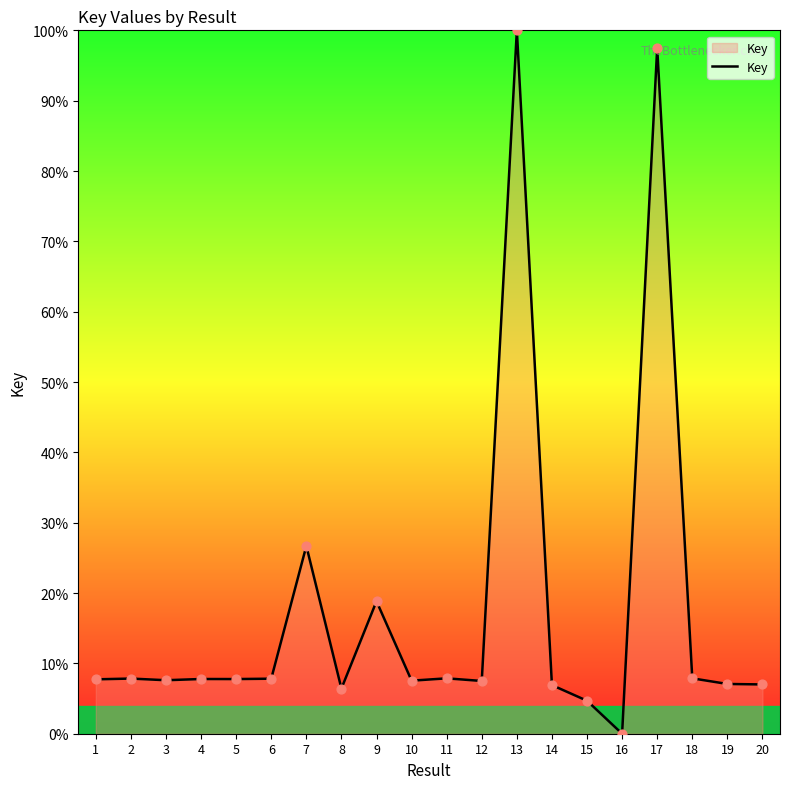

What is the ratio of the value at 13 to the value at 18?

12.7